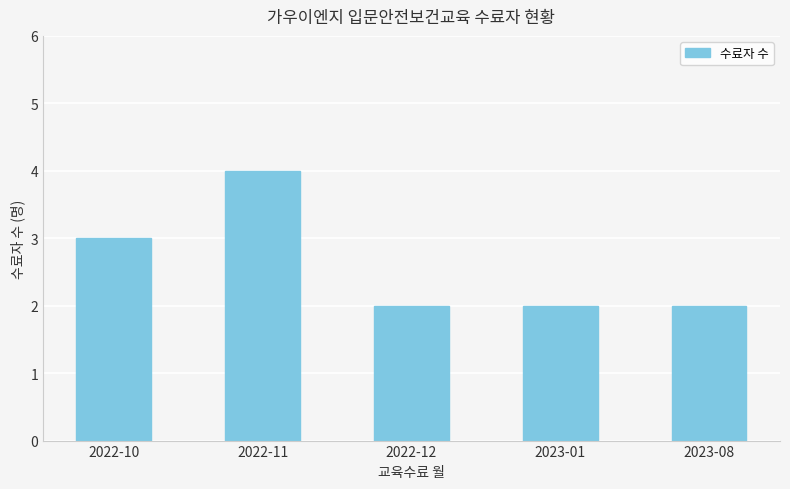

What position from the left is 2023-08?

5